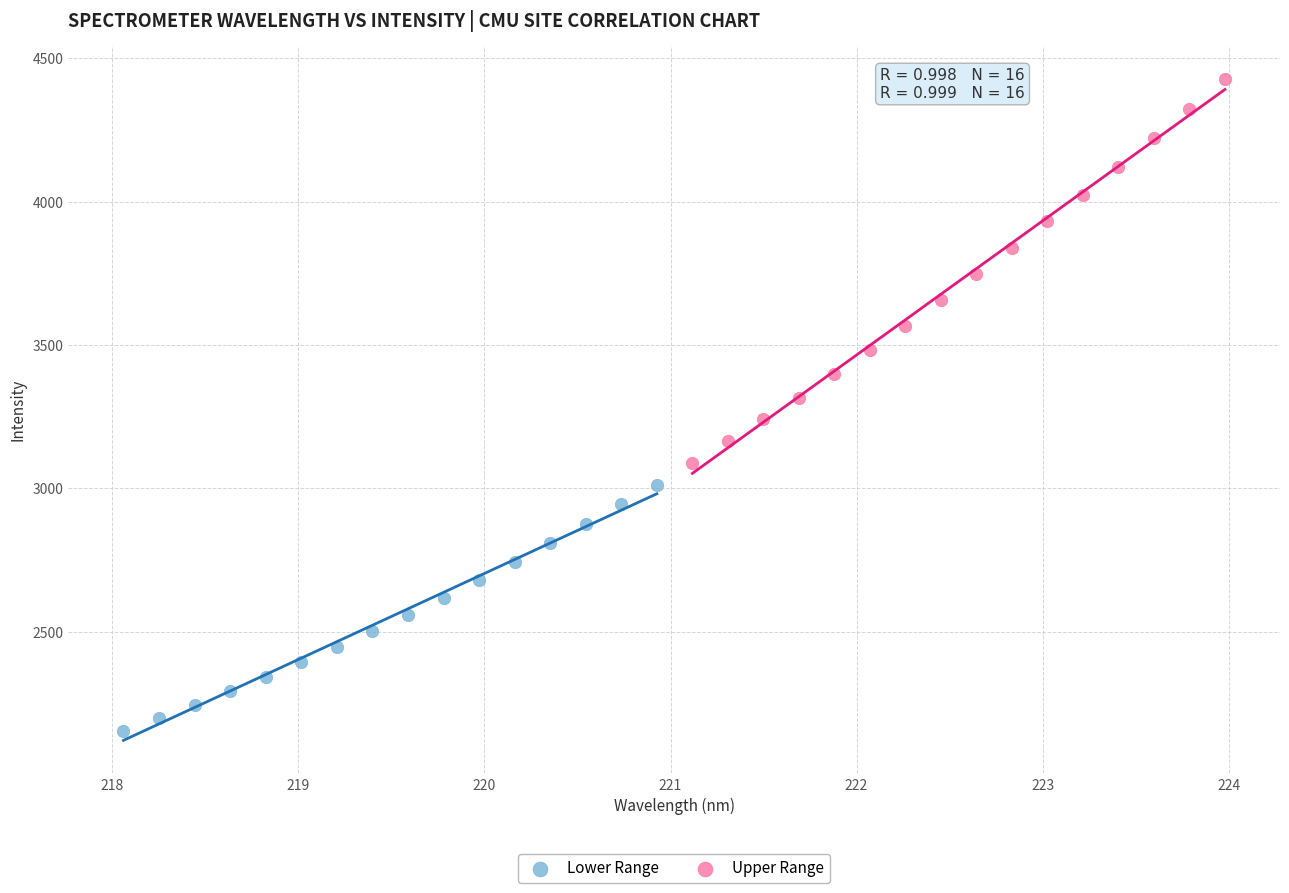

Which series contains the lowest Y value?

Lower Range